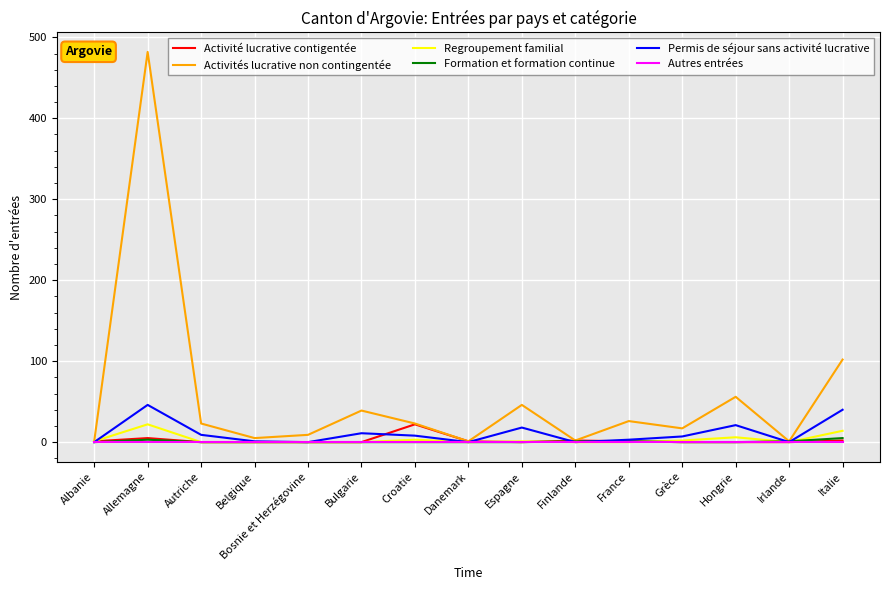

Which category has the highest value in the Regroupement familial series?

Allemagne